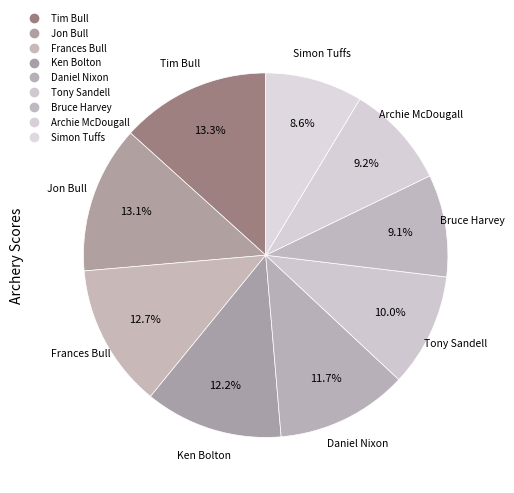

What is the largest slice in the pie chart?

Tim Bull